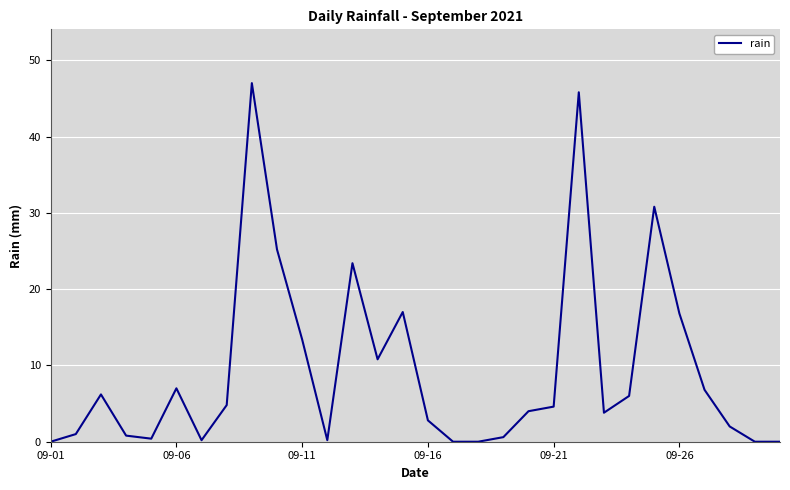

What is the difference between the maximum and minimum values?

47.0